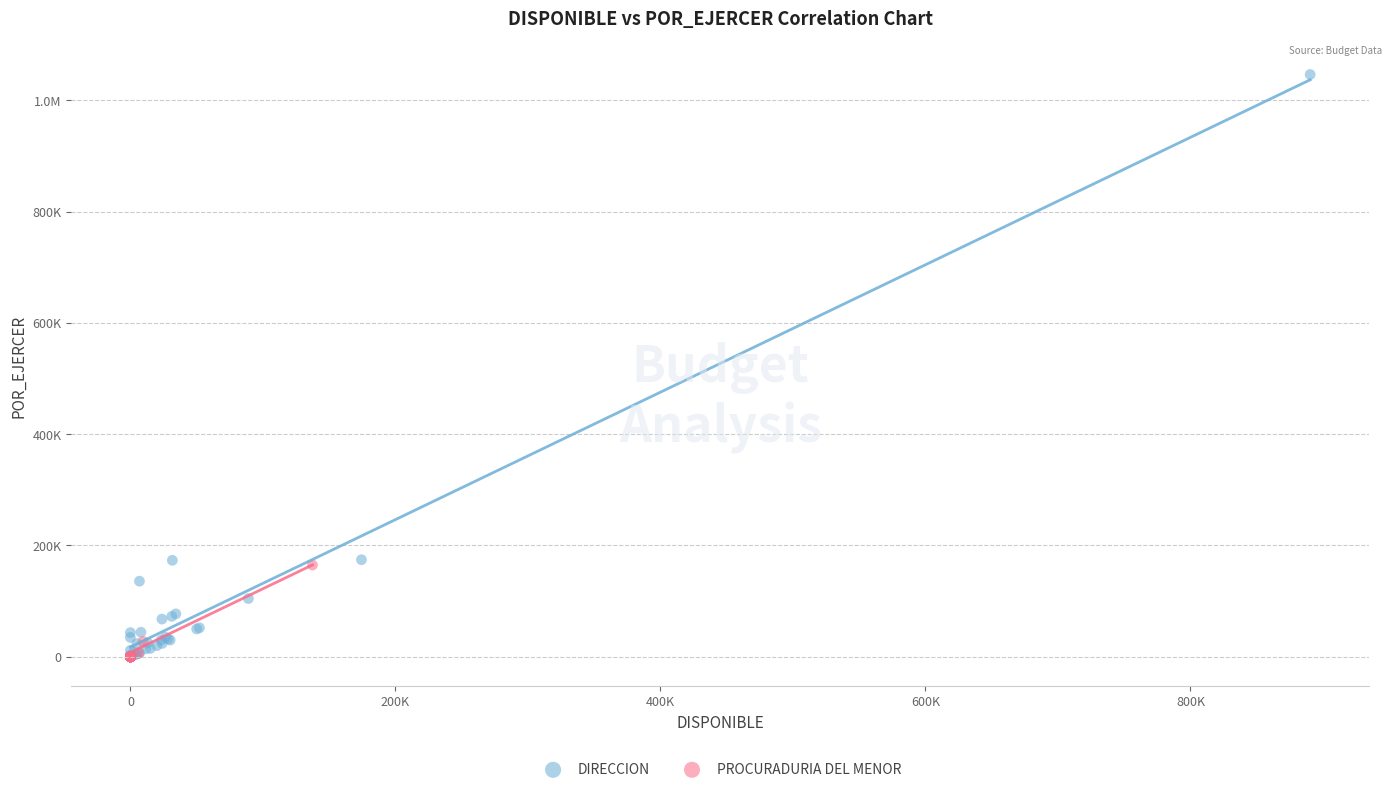

What are all the series names shown in the legend?

DIRECCION, PROCURADURIA DEL MENOR